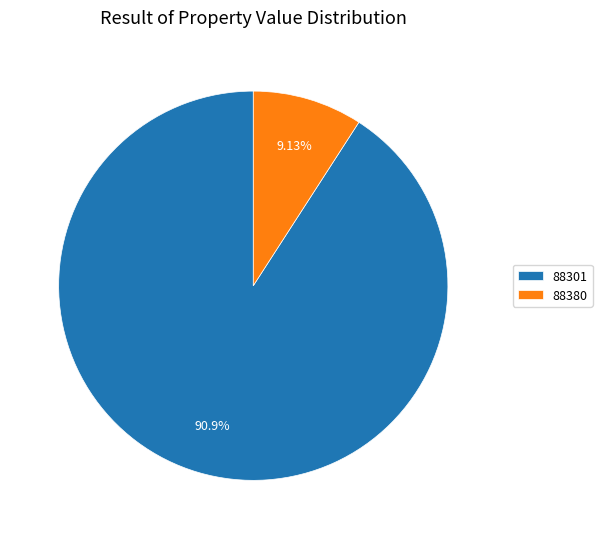

What is the total percentage of 88380 and 88301?

100.0%